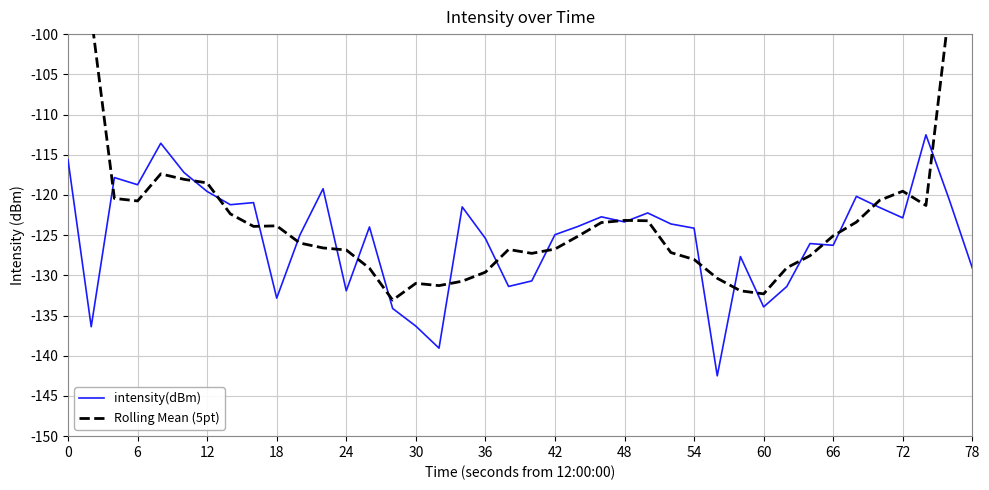

Which series has the largest total across all categories?

Rolling Mean (5pt)